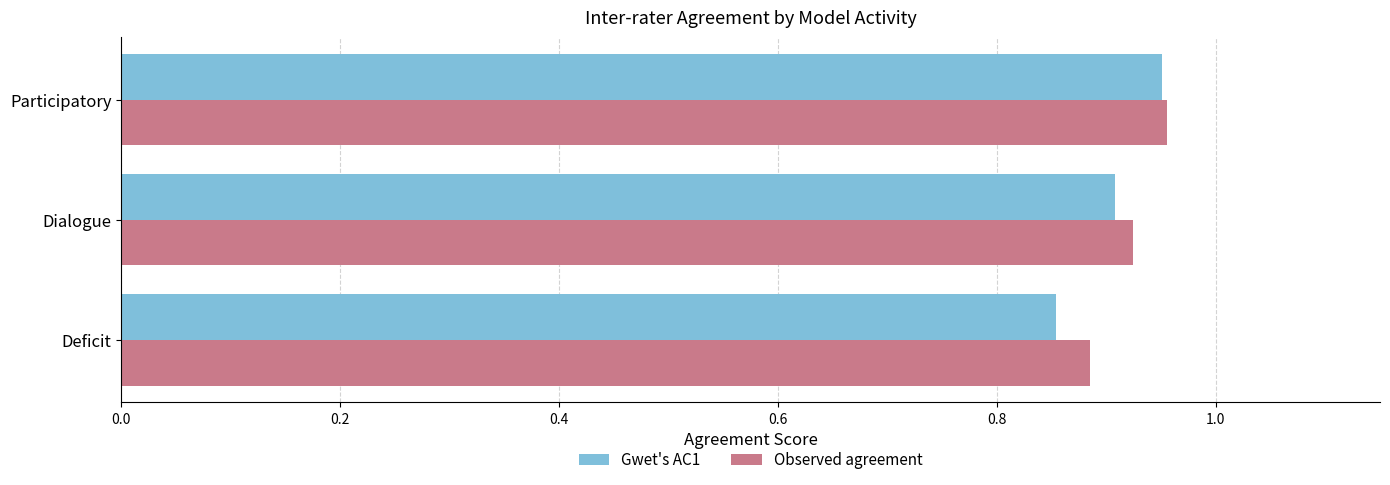

What are all the series names shown in the legend?

Gwet's AC1, Observed agreement